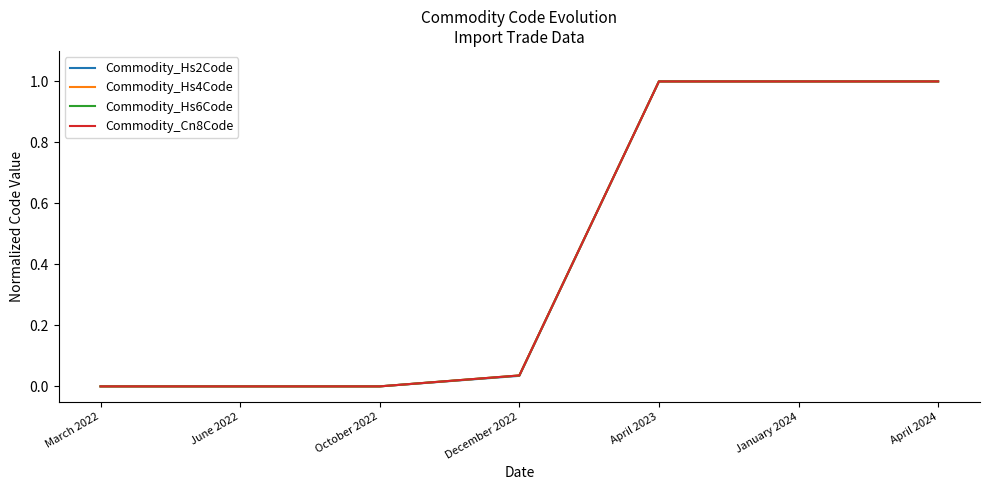

What is the maximum value for Commodity_Hs2Code?

1.0